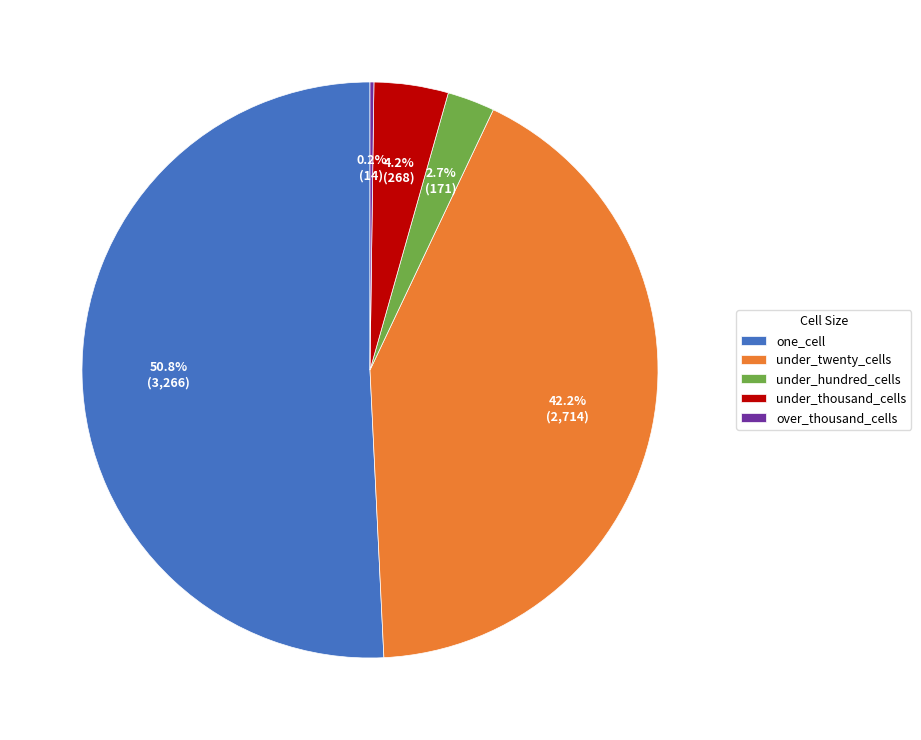

Is there a majority slice in this chart?

Yes